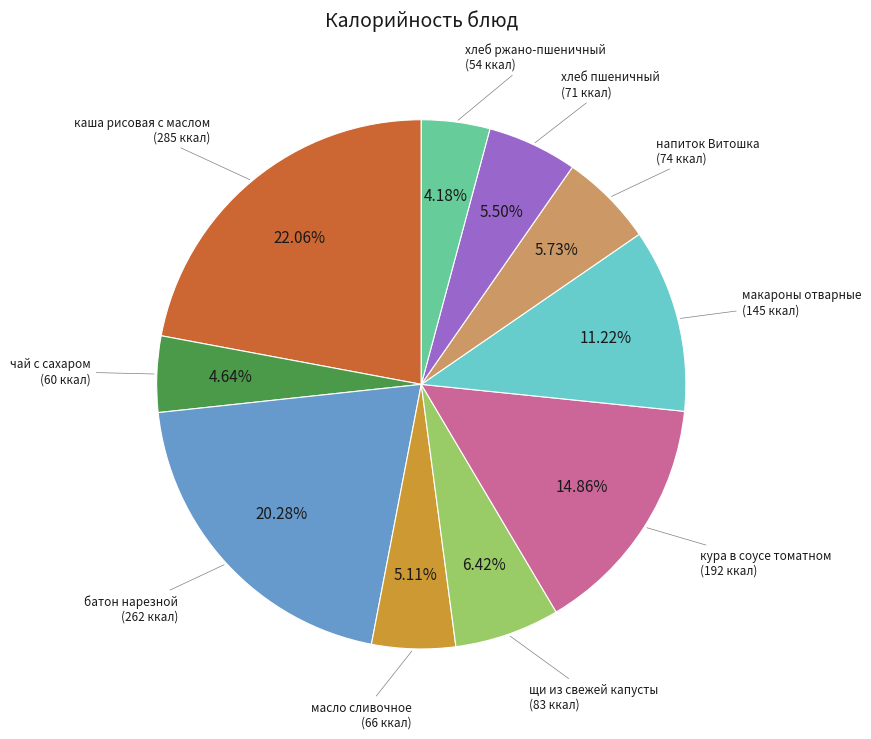

What is the ratio of the value at кура в соусе томатном to the value at щи из свежей капусты?

2.3